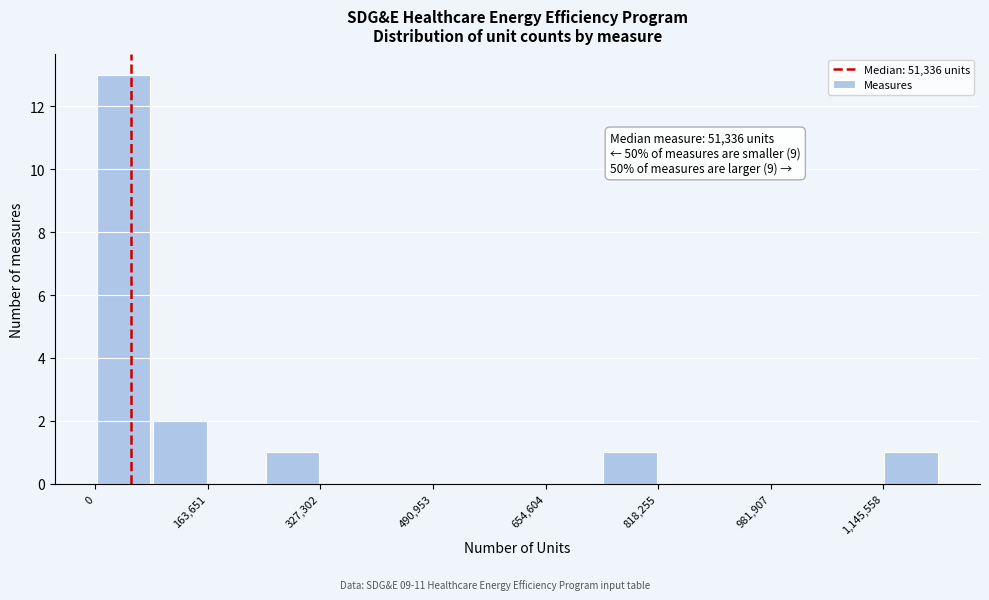

Which range on the x-axis has the tallest bar?

0 to 80000